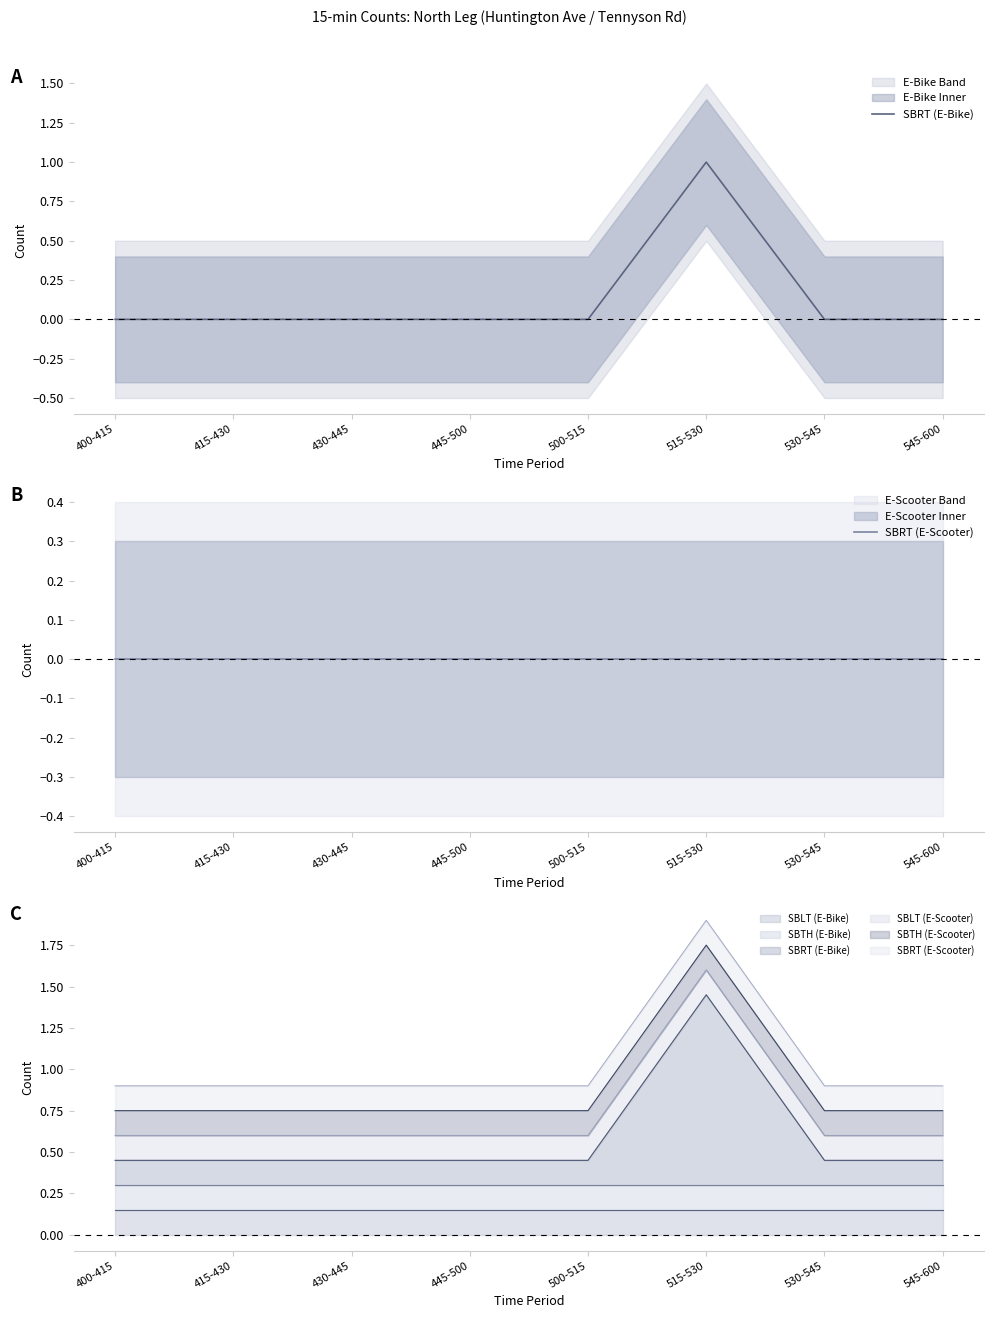

At which label does SBRT (E-Bike) reach its peak?

515-530